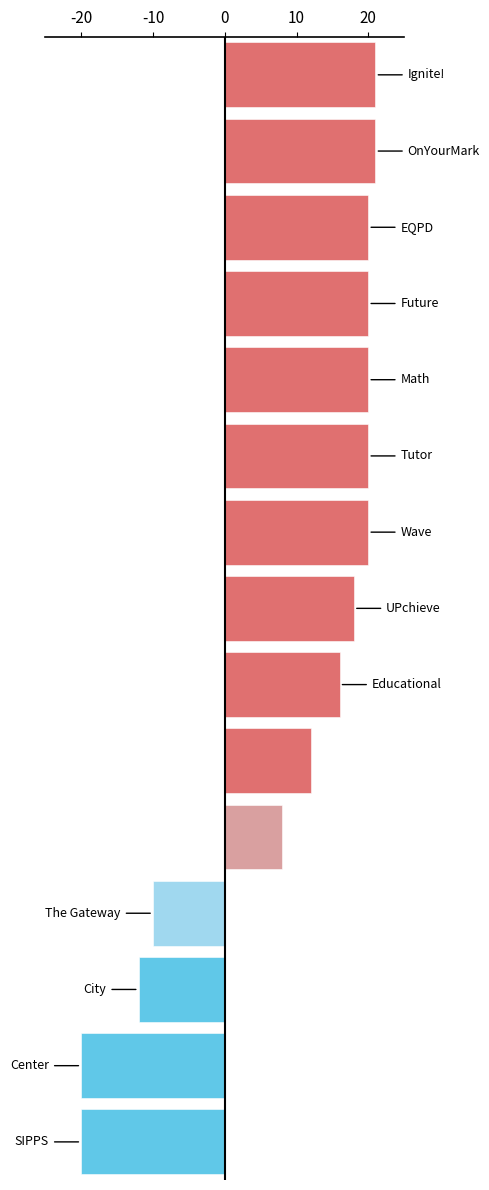

Reading top to bottom, transcribe all the data shown in this chart.

21	21	20	20	20	20	20	18	16	12	8	-10	-12	-20	-20